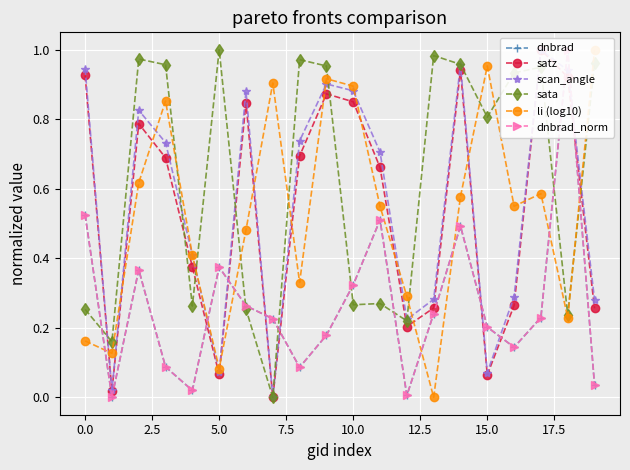

Is it true that sata equals 1.0 at 5.0?

True